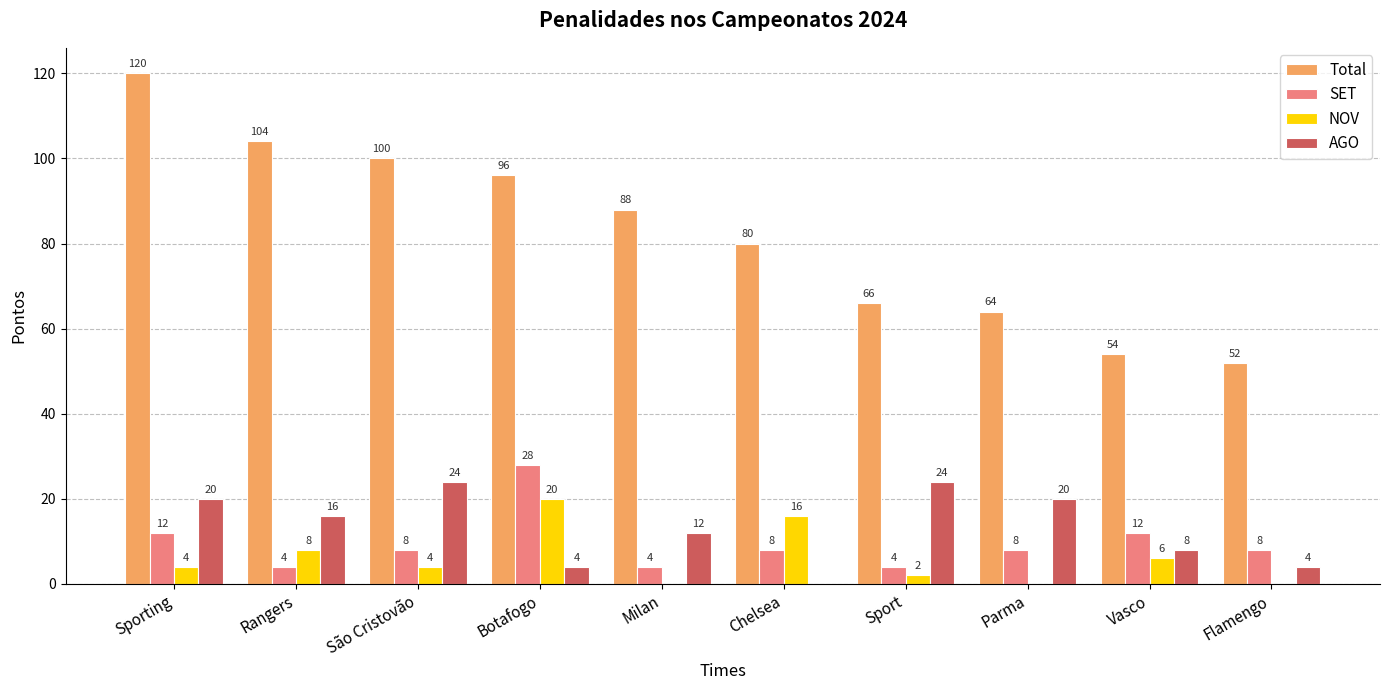

Is it true that NOV equals 16 at Chelsea?

True